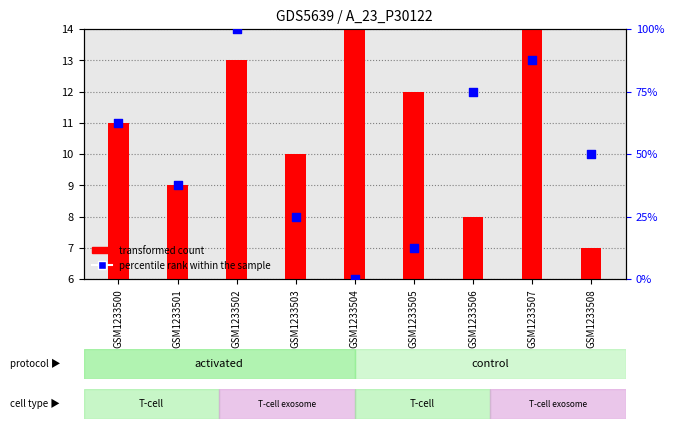

Which series contains the highest Y value?

percentile rank within the sample